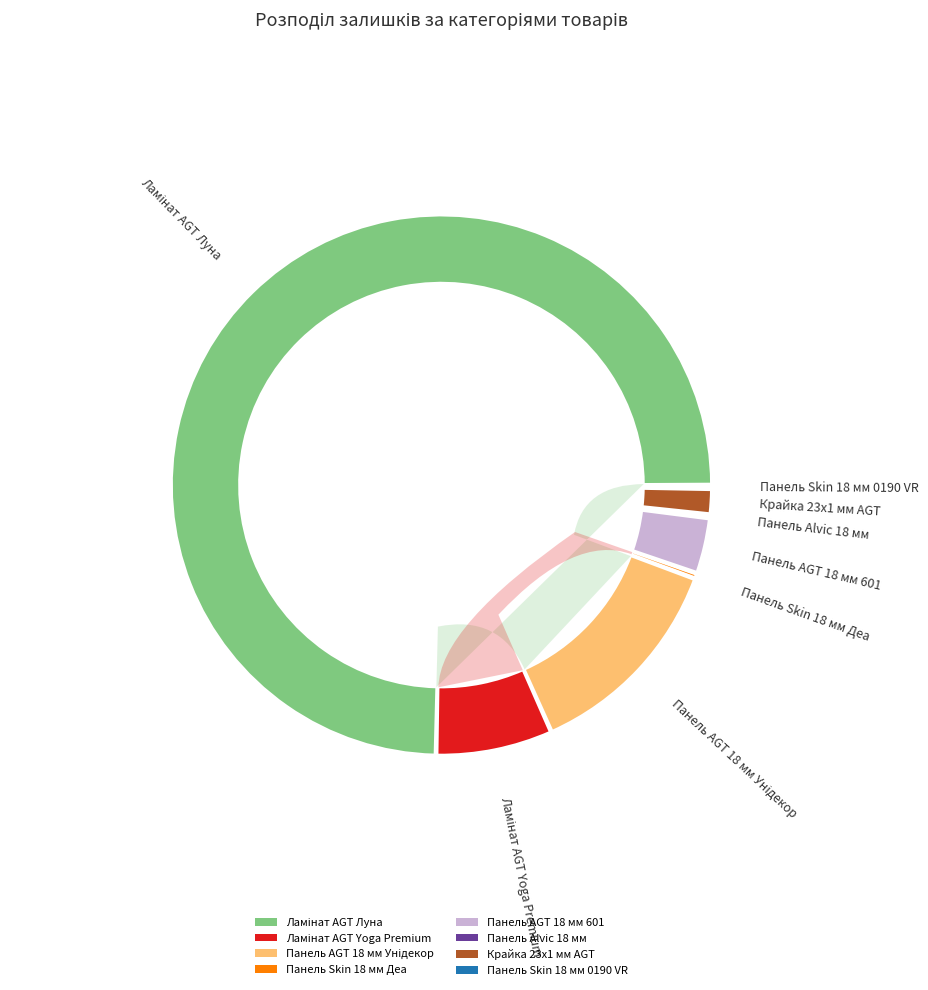

Which slice is the smallest?

Панель Alvic 18 мм